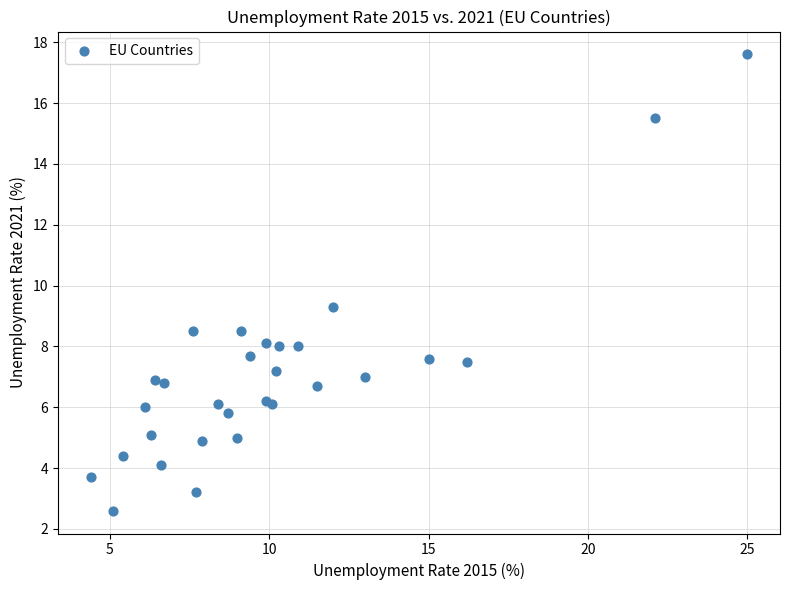

What Y value in the scatter plot is closest to 10?

9.3